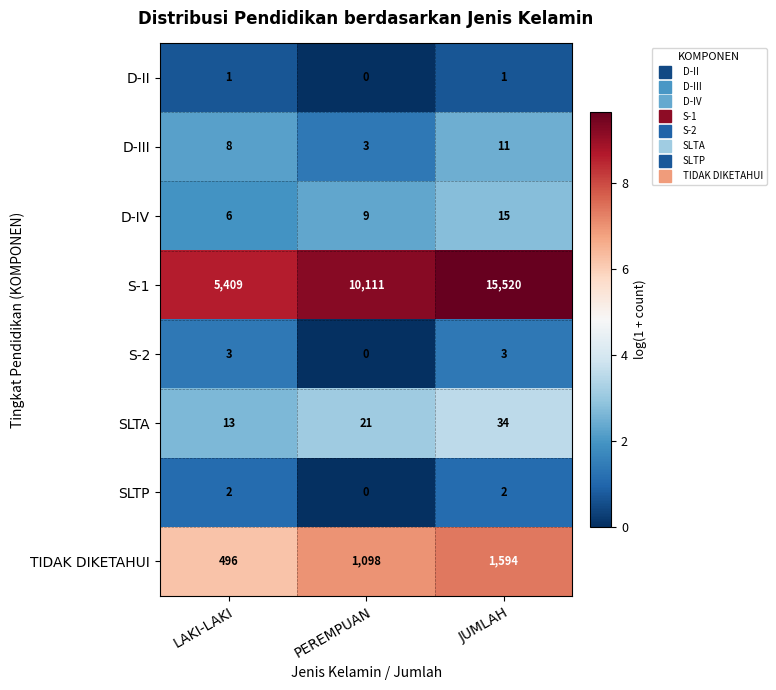

What is the total value across all series at PEREMPUAN?

11242